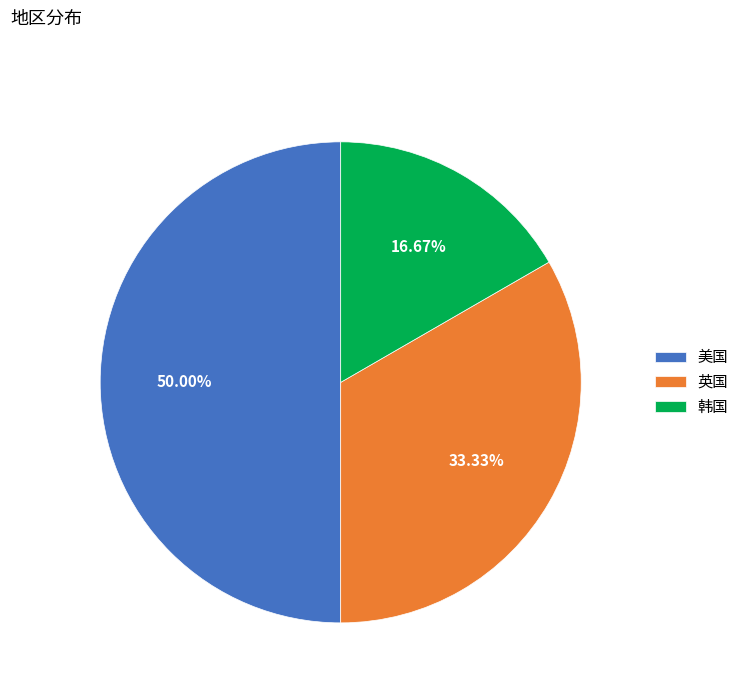

What is the ratio of the value at 美国 to the value at 韩国?

3.0